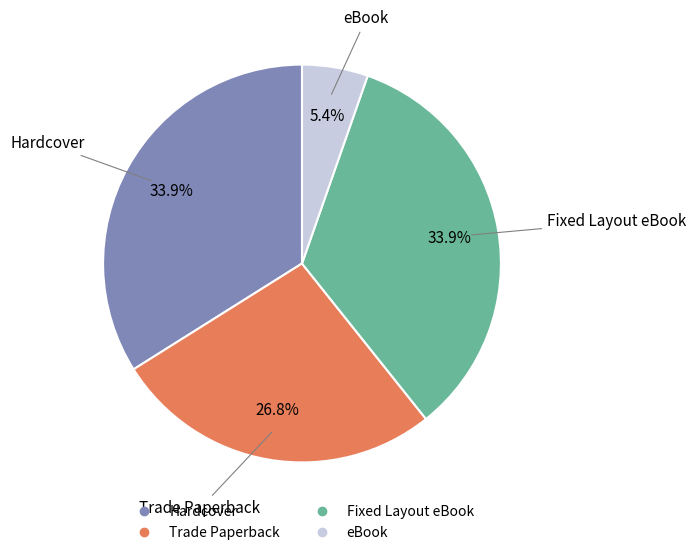

How many slices are in this pie chart?

4